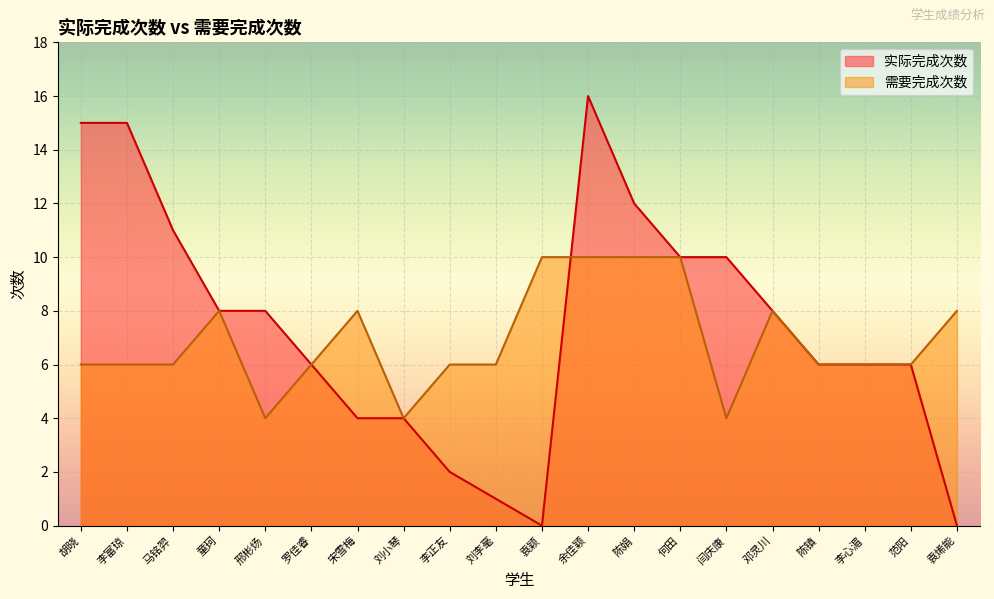

What is the difference between the highest and lowest values at 闫庆康?

6